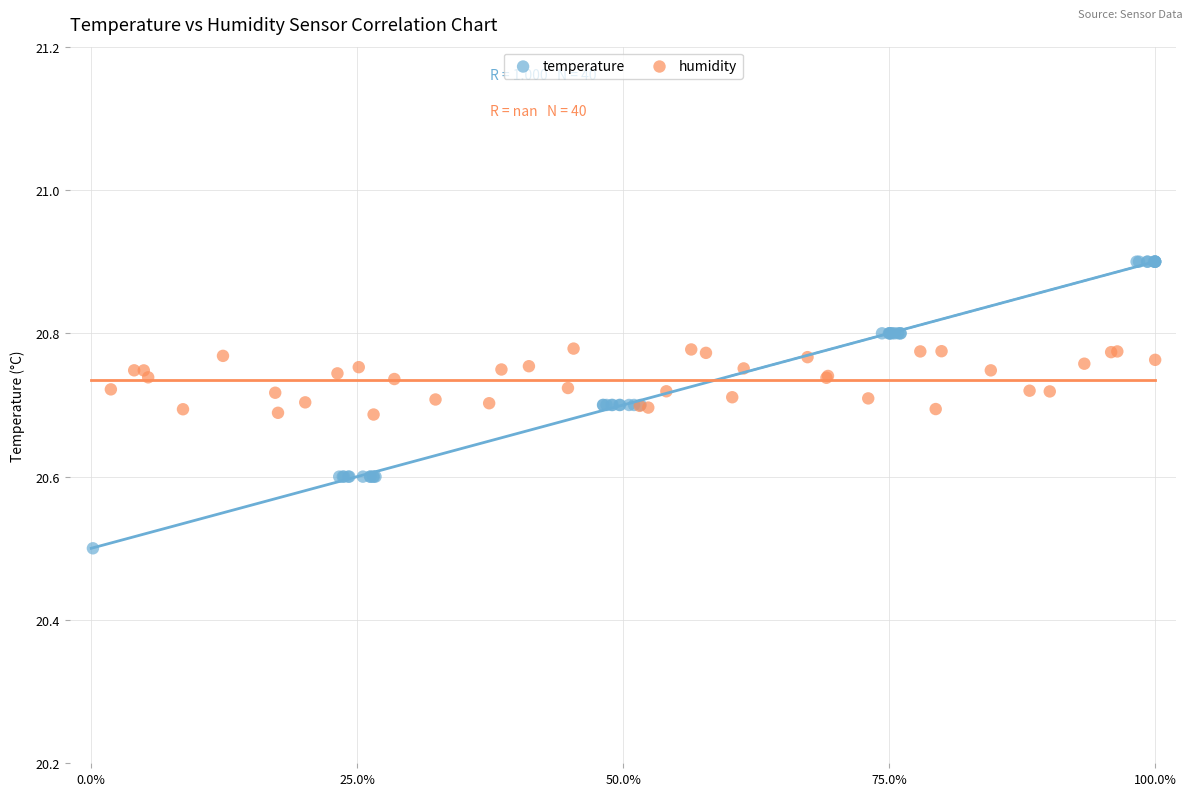

Which series reaches the maximum Y coordinate?

temperature